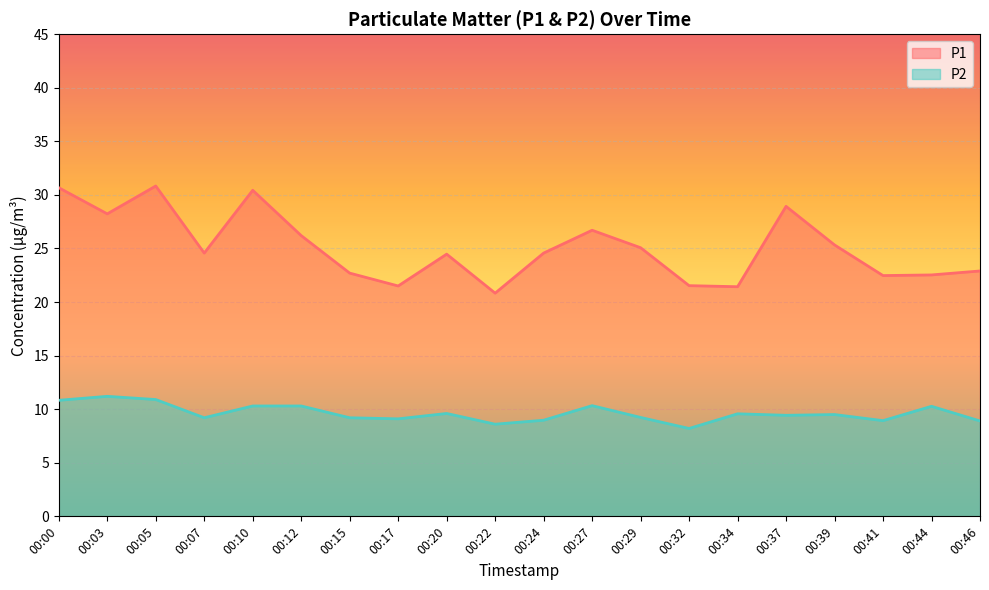

How many interior local peaks does the P2 series have?

6